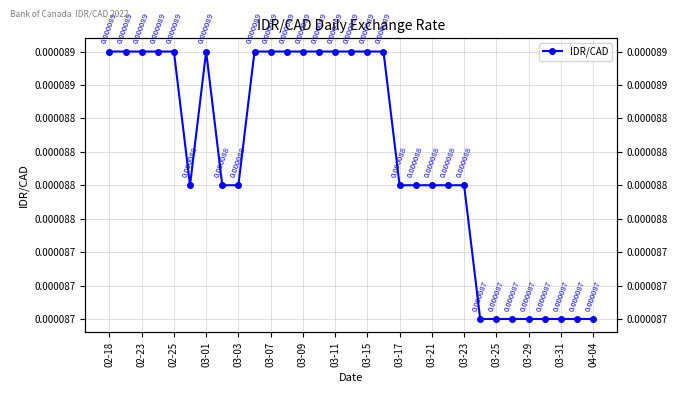

Does the chart have visible grid lines?

Yes